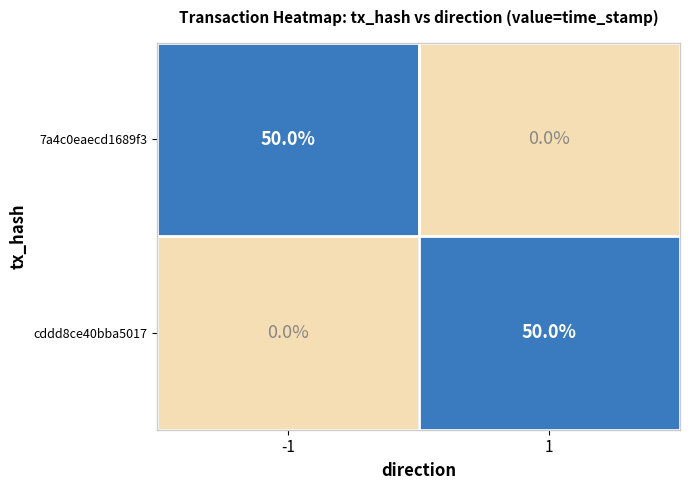

What is the difference between the 7a4c0eaecd1689f3 values at 1 and -1?

50